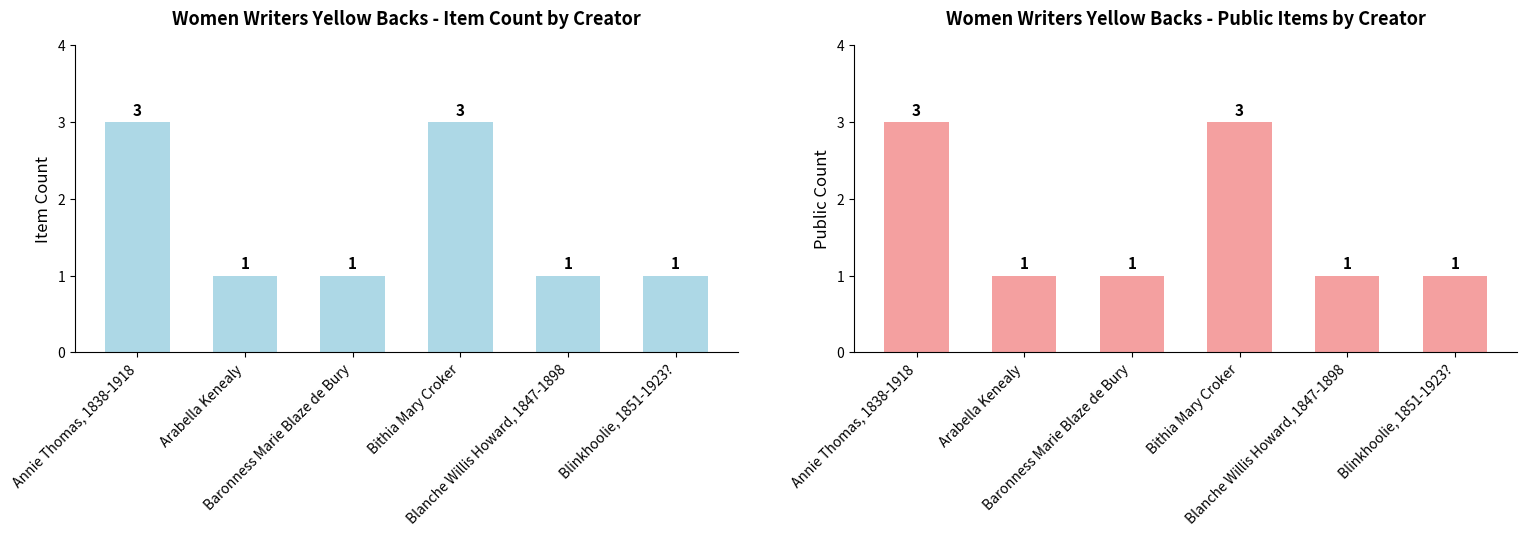

What position from the right is Bithia Mary Croker?

3